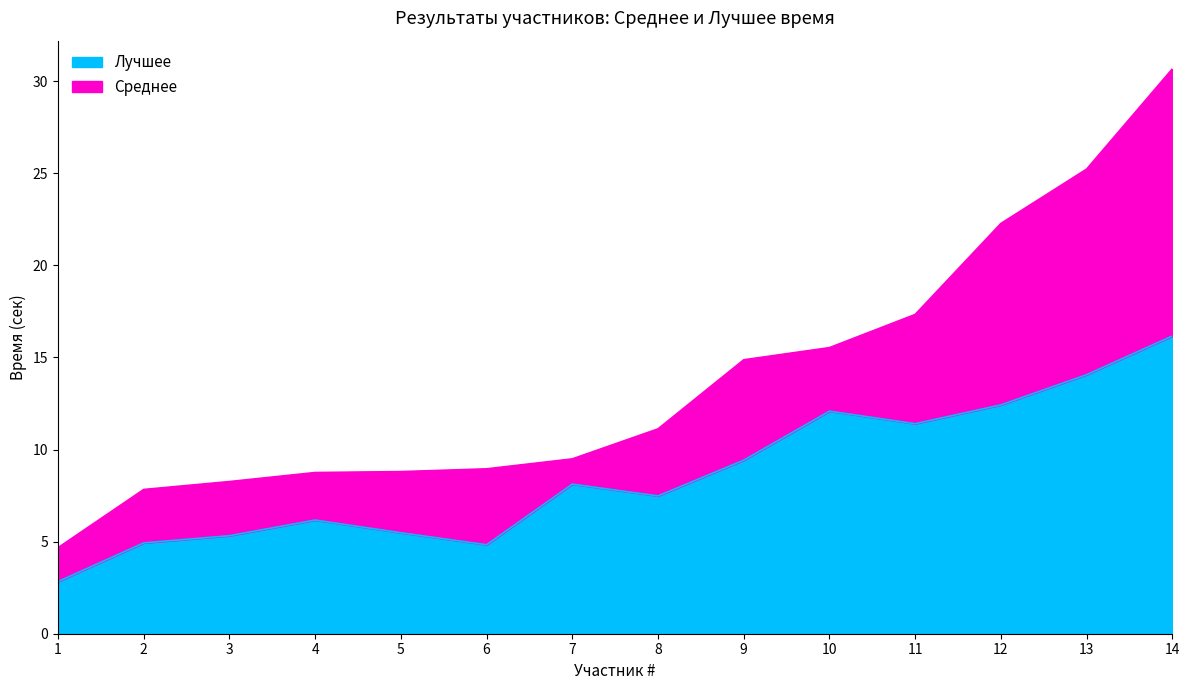

The Лучшее series shows 6.2 at 4. True or false?

True